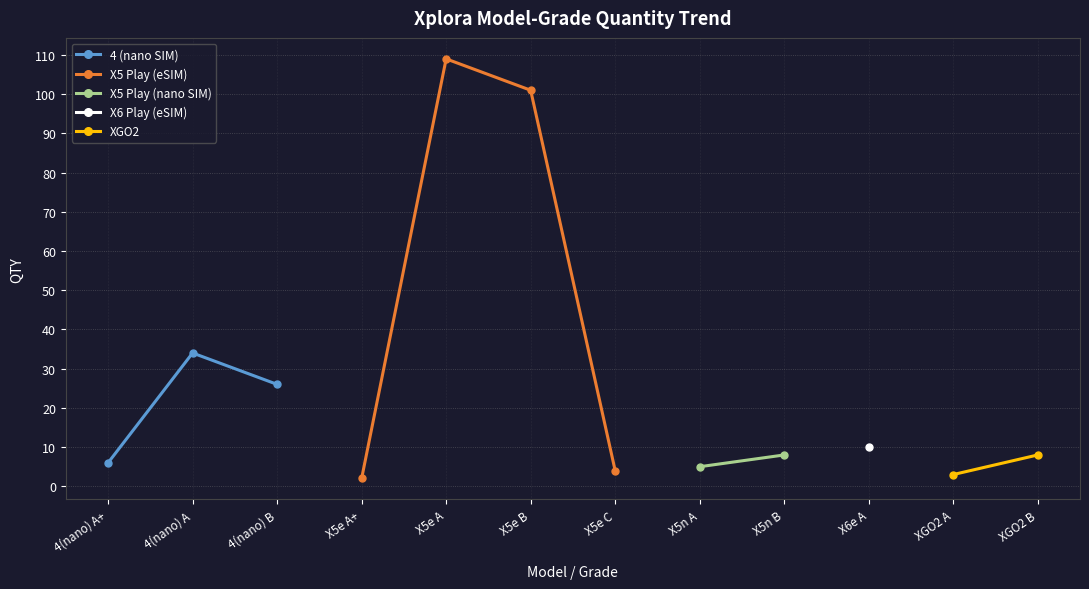

The 4 (nano SIM) series shows 15 at 4(nano) A. True or false?

False